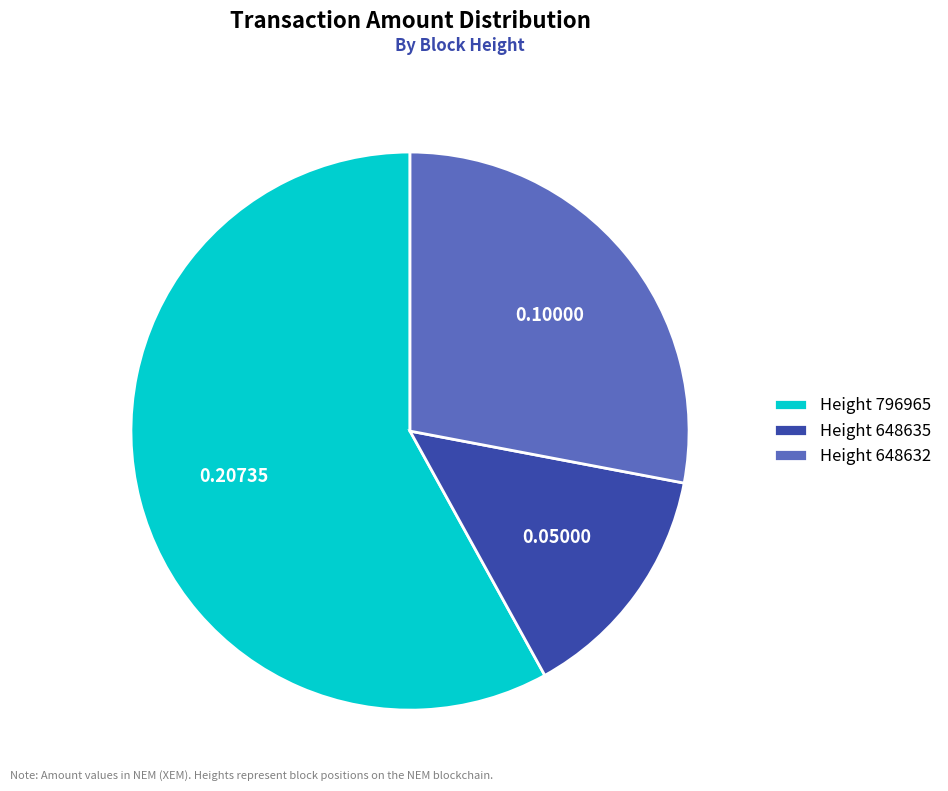

Combined, do Height 796965 and Height 648632 account for over 50%?

Yes